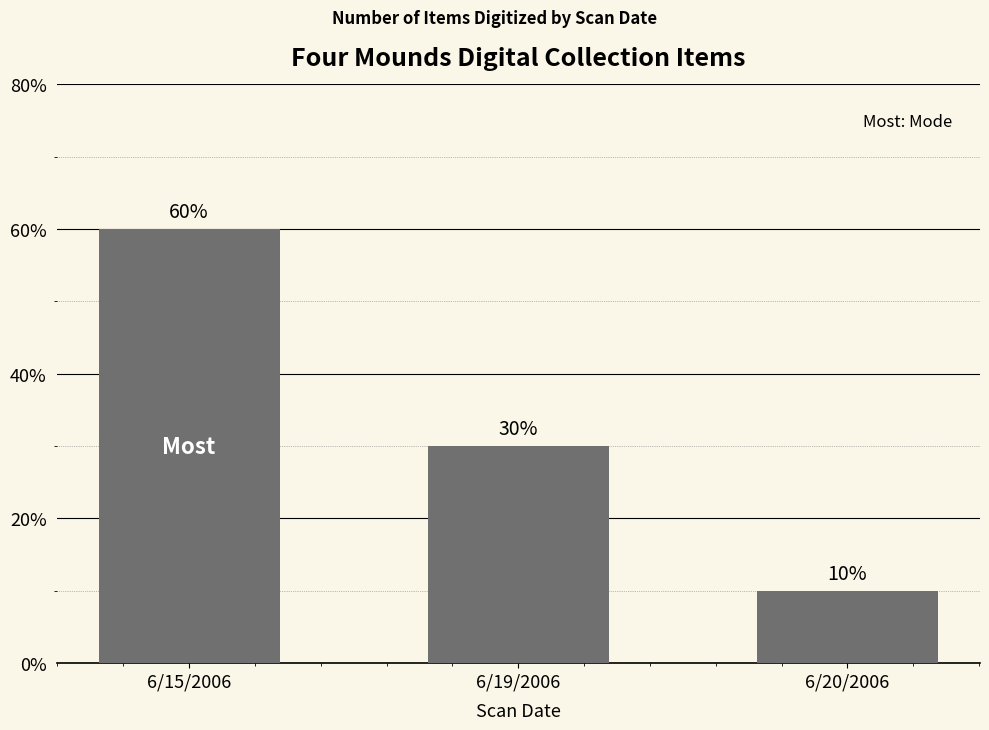

At which label does the data first exceed 3?

6/15/2006